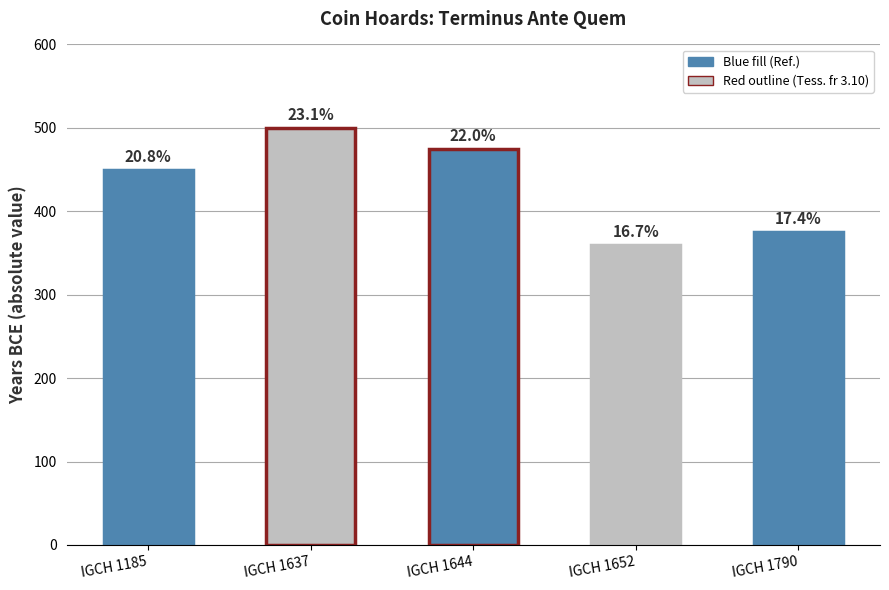

How many bars are there in total?

5